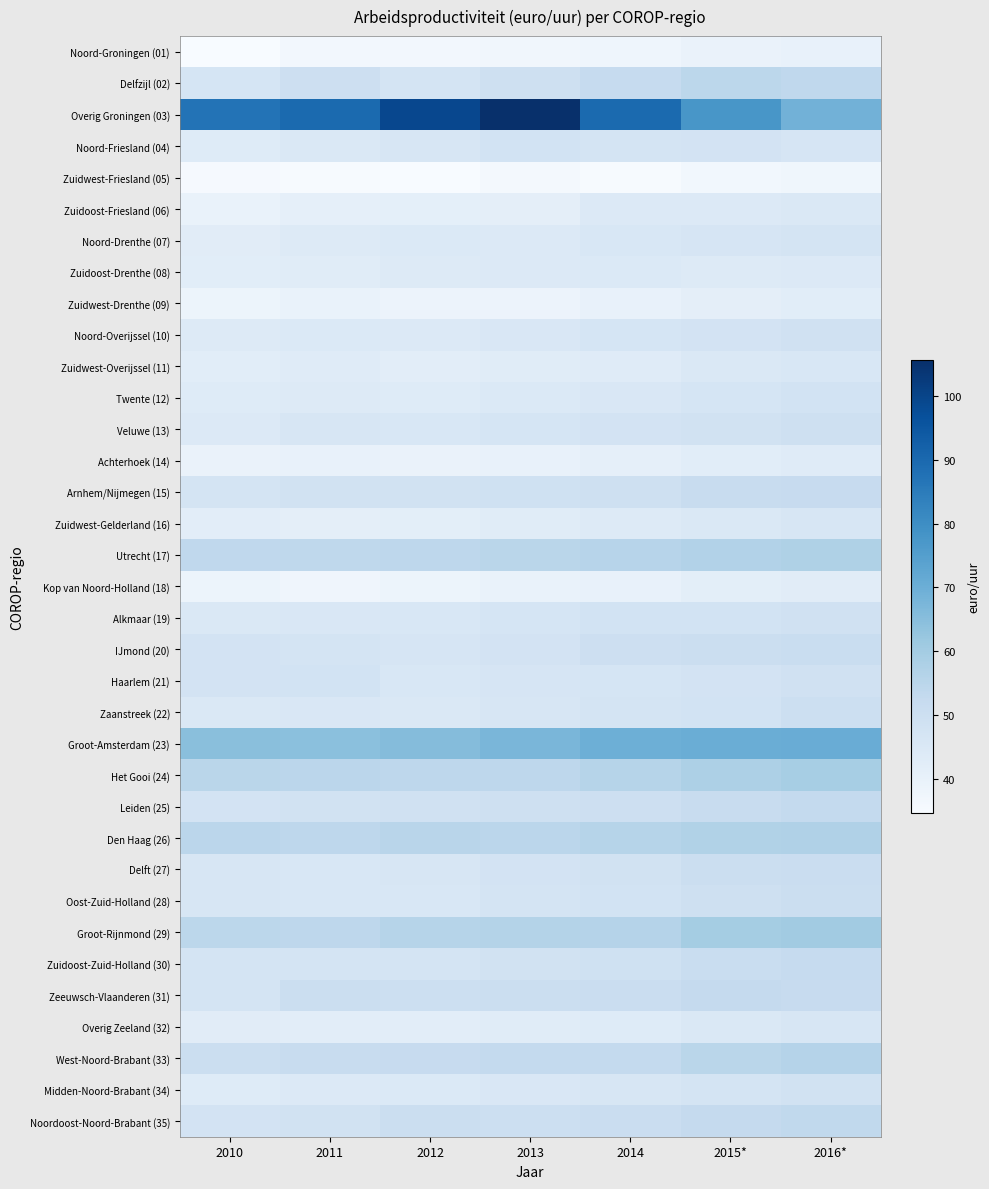

Reading left to right, list all the values displayed in this chart.

Noord-Groningen (01): 2010=34.7	2011=36.4	2012=36.5	2013=37.1	2014=38.0	2015*=39.4	2016*=40.1
Delfzijl (02): 2010=46.7	2011=49.8	2012=46.9	2013=49.6	2014=52.4	2015*=54.6	2016*=53.8
Overig Groningen (03): 2010=87.2	2011=89.7	2012=99.1	2013=105.6	2014=89.7	2015*=77.4	2016*=68.8
Noord-Friesland (04): 2010=43.4	2011=45.0	2012=46.2	2013=47.9	2014=47.0	2015*=47.4	2016*=46.5
Zuidwest-Friesland (05): 2010=35.2	2011=35.0	2012=34.7	2013=35.9	2014=35.0	2015*=36.6	2016*=37.4
Zuidoost-Friesland (06): 2010=39.4	2011=40.9	2012=41.1	2013=41.4	2014=44.3	2015*=44.2	2016*=45.1
Noord-Drenthe (07): 2010=42.6	2011=43.6	2012=44.4	2013=44.3	2014=45.6	2015*=46.4	2016*=47.0
Zuidoost-Drenthe (08): 2010=42.3	2011=42.8	2012=43.7	2013=44.3	2014=44.6	2015*=44.0	2016*=44.3
Zuidwest-Drenthe (09): 2010=38.4	2011=39.4	2012=38.7	2013=38.8	2014=39.9	2015*=41.5	2016*=42.2
Noord-Overijssel (10): 2010=43.7	2011=44.4	2012=44.1	2013=45.5	2014=46.7	2015*=47.6	2016*=48.6
Zuidwest-Overijssel (11): 2010=42.2	2011=43.1	2012=42.0	2013=42.8	2014=43.0	2015*=44.7	2016*=45.7
Twente (12): 2010=43.3	2011=44.0	2012=43.5	2013=44.6	2014=45.4	2015*=46.8	2016*=47.9
Veluwe (13): 2010=44.3	2011=46.0	2012=45.5	2013=46.6	2014=47.5	2015*=48.4	2016*=49.4
Achterhoek (14): 2010=39.2	2011=39.8	2012=39.3	2013=40.1	2014=41.0	2015*=42.2	2016*=43.1
Arnhem/Nijmegen (15): 2010=47.0	2011=48.1	2012=48.0	2013=48.9	2014=49.6	2015*=51.4	2016*=52.1
Zuidwest-Gelderland (16): 2010=42.1	2011=41.6	2012=41.6	2013=42.9	2014=43.8	2015*=45.1	2016*=45.9
Utrecht (17): 2010=53.6	2011=53.9	2012=54.1	2013=55.0	2014=55.5	2015*=56.8	2016*=57.5
Kop van Noord-Holland (18): 2010=38.3	2011=37.5	2012=38.4	2013=39.5	2014=40.1	2015*=41.8	2016*=42.5
Alkmaar (19): 2010=44.8	2011=45.3	2012=45.7	2013=46.8	2014=47.7	2015*=48.0	2016*=48.7
IJmond (20): 2010=47.7	2011=47.0	2012=46.4	2013=47.6	2014=49.8	2015*=50.2	2016*=51.1
Haarlem (21): 2010=47.5	2011=47.7	2012=45.6	2013=46.4	2014=46.7	2015*=47.4	2016*=48.7
Zaanstreek (22): 2010=44.8	2011=45.3	2012=45.1	2013=46.1	2014=47.0	2015*=47.8	2016*=50.0
Groot-Amsterdam (23): 2010=64.8	2011=64.4	2012=65.7	2013=67.5	2014=69.8	2015*=70.2	2016*=70.5
Het Gooi (24): 2010=55.0	2011=54.8	2012=54.1	2013=54.3	2014=55.9	2015*=57.9	2016*=59.2
Leiden (25): 2010=47.5	2011=48.1	2012=48.6	2013=49.3	2014=49.7	2015*=51.7	2016*=52.7
Den Haag (26): 2010=54.7	2011=54.2	2012=55.3	2013=54.8	2014=55.9	2015*=57.0	2016*=57.3
Delft (27): 2010=46.0	2011=45.6	2012=46.2	2013=47.6	2014=48.1	2015*=50.3	2016*=50.9
Oost-Zuid-Holland (28): 2010=45.8	2011=45.6	2012=45.7	2013=46.9	2014=47.8	2015*=49.3	2016*=50.5
Groot-Rijnmond (29): 2010=54.4	2011=54.2	2012=55.8	2013=56.4	2014=56.2	2015*=59.7	2016*=60.3
Zuidoost-Zuid-Holland (30): 2010=47.0	2011=47.4	2012=46.9	2013=48.2	2014=48.9	2015*=51.2	2016*=52.2
Zeeuwsch-Vlaanderen (31): 2010=47.0	2011=50.2	2012=50.1	2013=50.2	2014=51.0	2015*=52.5	2016*=51.9
Overig Zeeland (32): 2010=42.7	2011=42.0	2012=41.9	2013=42.8	2014=43.3	2015*=45.1	2016*=45.9
West-Noord-Brabant (33): 2010=50.5	2011=51.9	2012=51.9	2013=52.7	2014=52.9	2015*=55.0	2016*=56.2
Midden-Noord-Brabant (34): 2010=43.5	2011=44.3	2012=44.5	2013=45.5	2014=46.2	2015*=47.4	2016*=48.2
Noordoost-Noord-Brabant (35): 2010=47.5	2011=48.4	2012=50.4	2013=50.2	2014=50.9	2015*=52.6	2016*=53.5